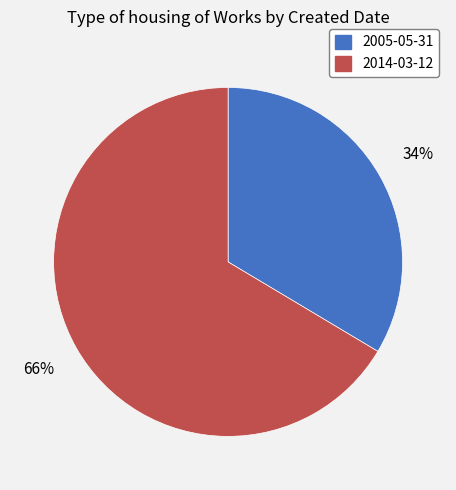

Is it true that 2014-03-12 is 66% of the pie?

True